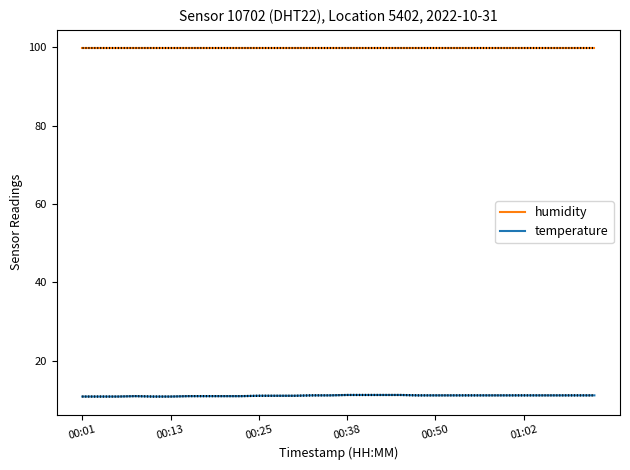

True or false: humidity and temperature cross at least once.

False